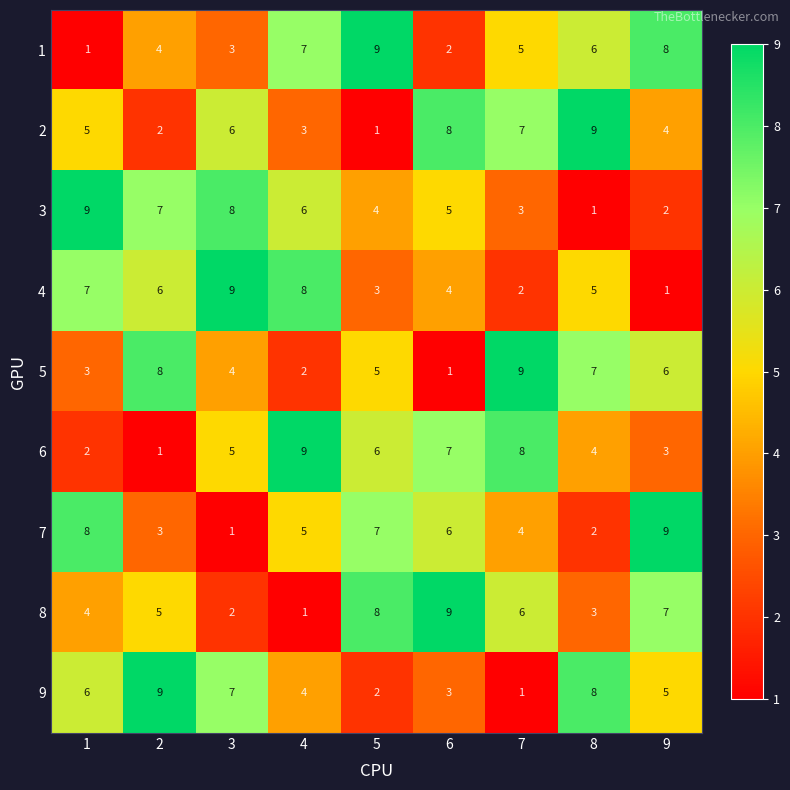

What is the total value across all series at 4?

45